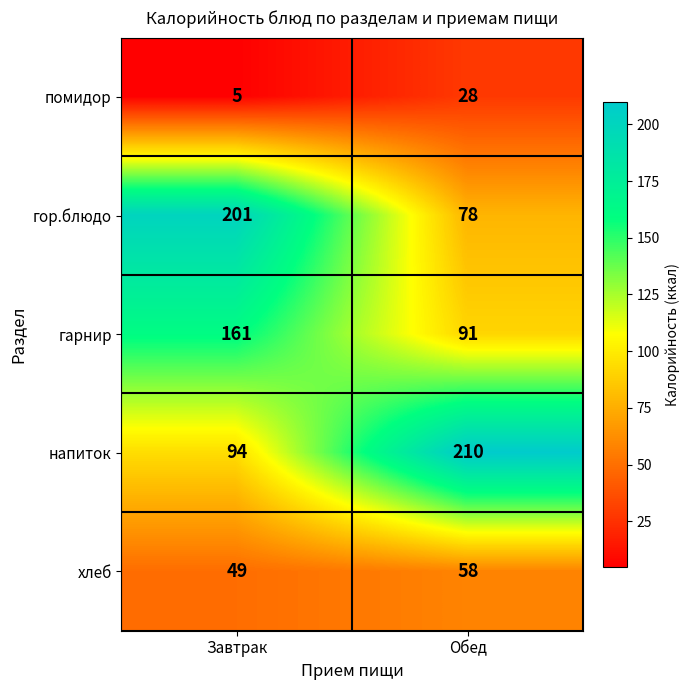

Between Завтрак and Обед, which series saw the biggest shift?

гор.блюдо